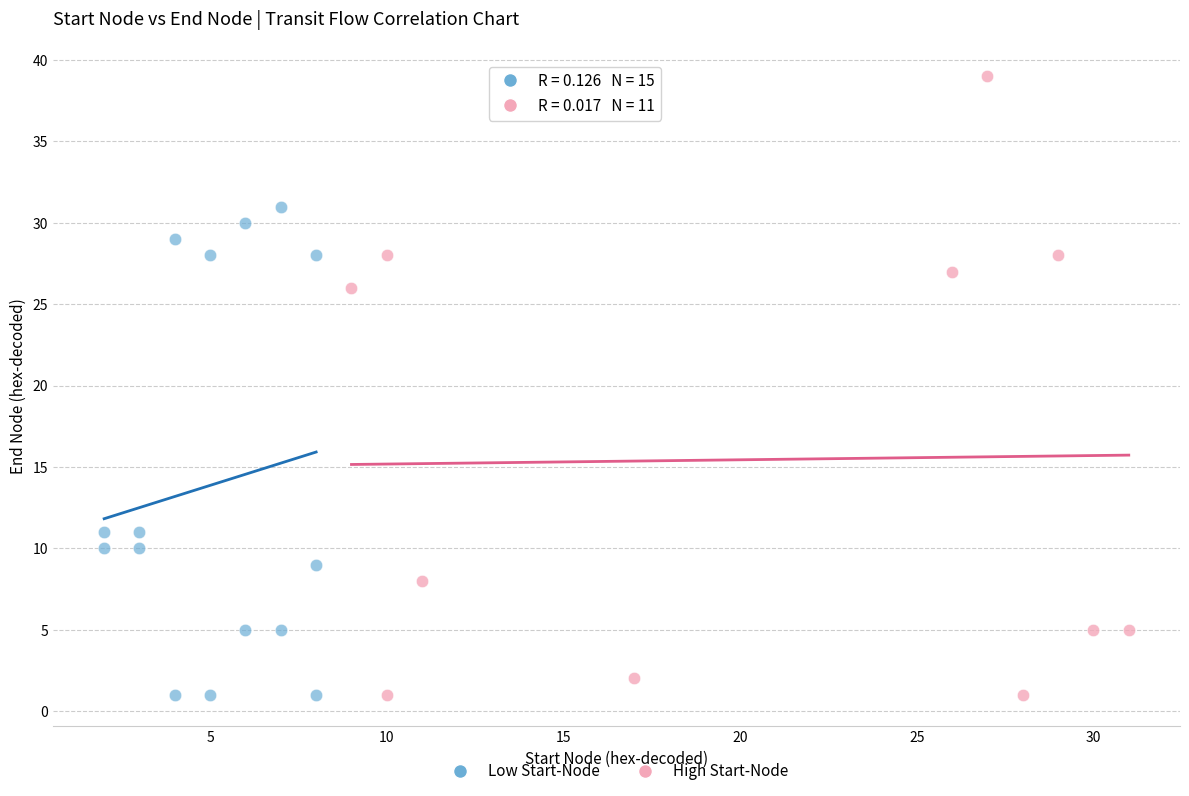

Which series has the largest Y range (max minus min)?

High Start-Node